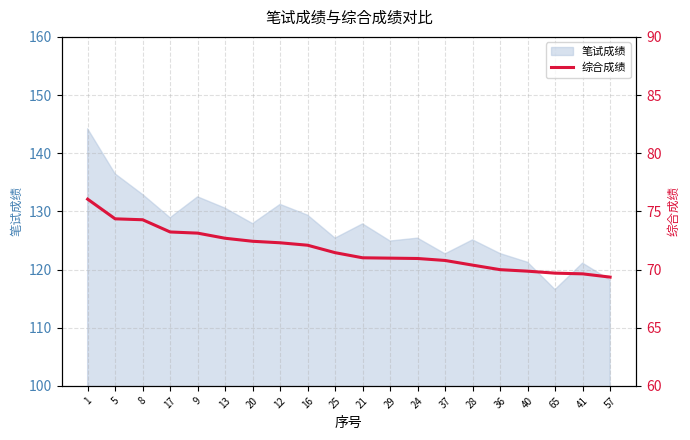

What is the difference between the maximum and minimum values?

6.7